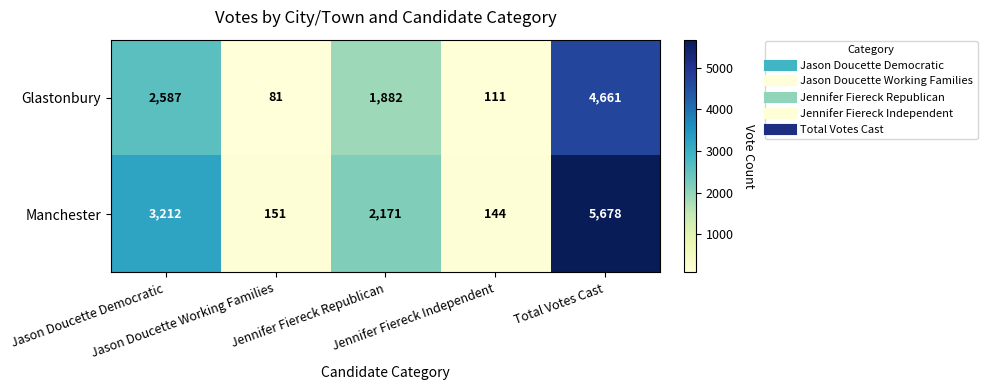

How many distinct data groups are displayed?

2